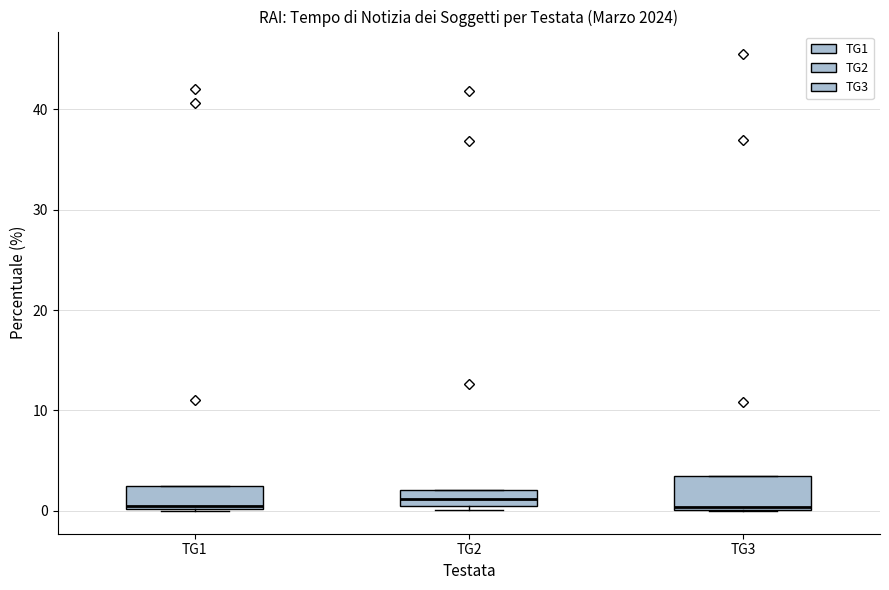

Where is the upper edge of the box for TG3 on the y-axis? The values are not printed on the chart, so give them approximately, as read against the axis.

3